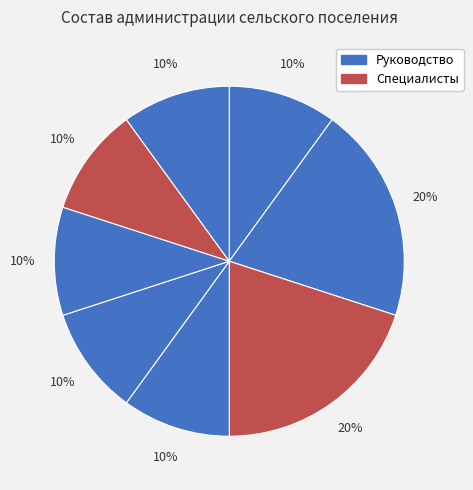

How many segments does this pie chart have?

8